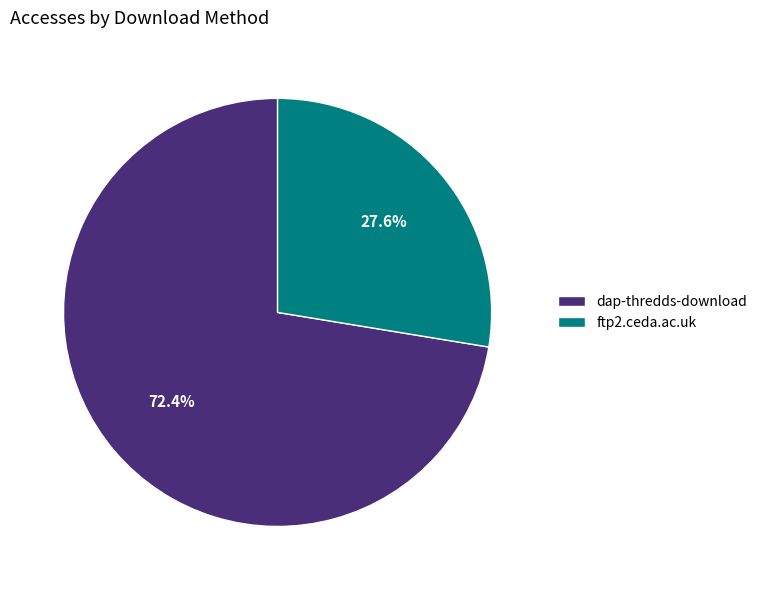

The ftp2.ceda.ac.uk slice represents 28% of the pie. True or false?

True